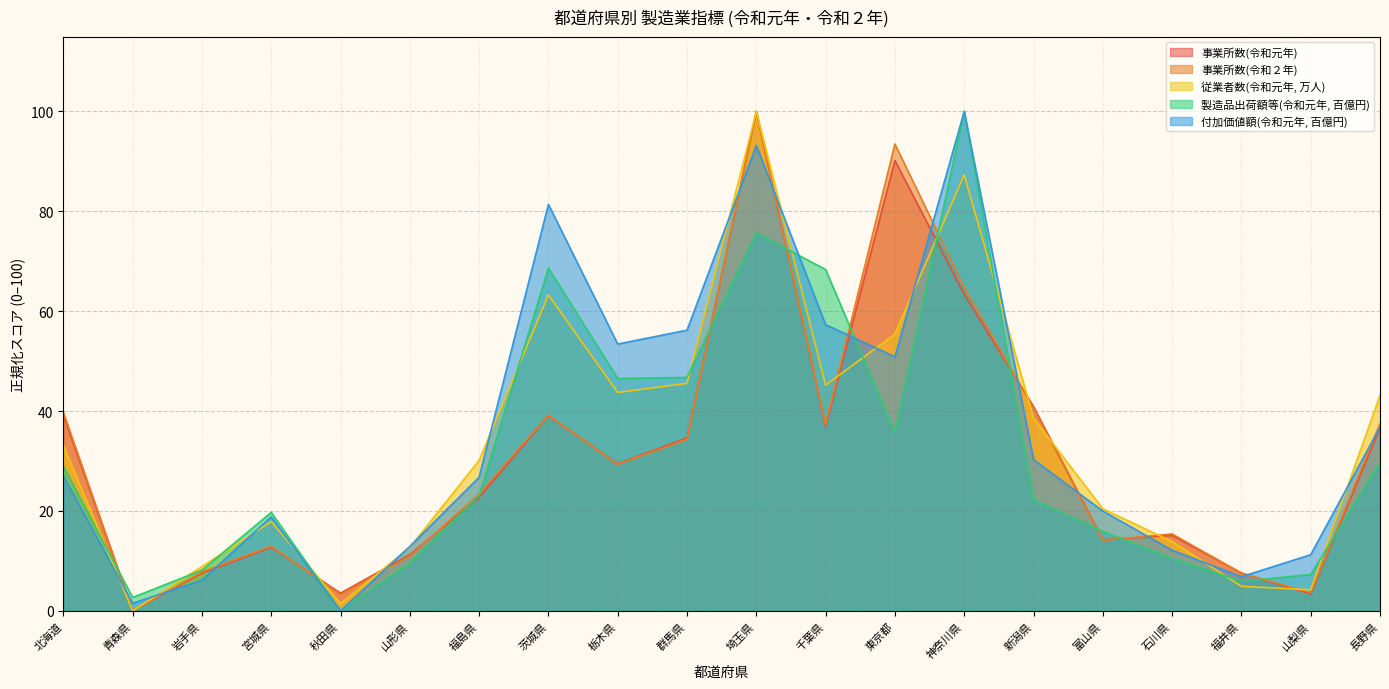

At which label is 付加価値額(令和元年, 百億円) closest to 50?

東京都